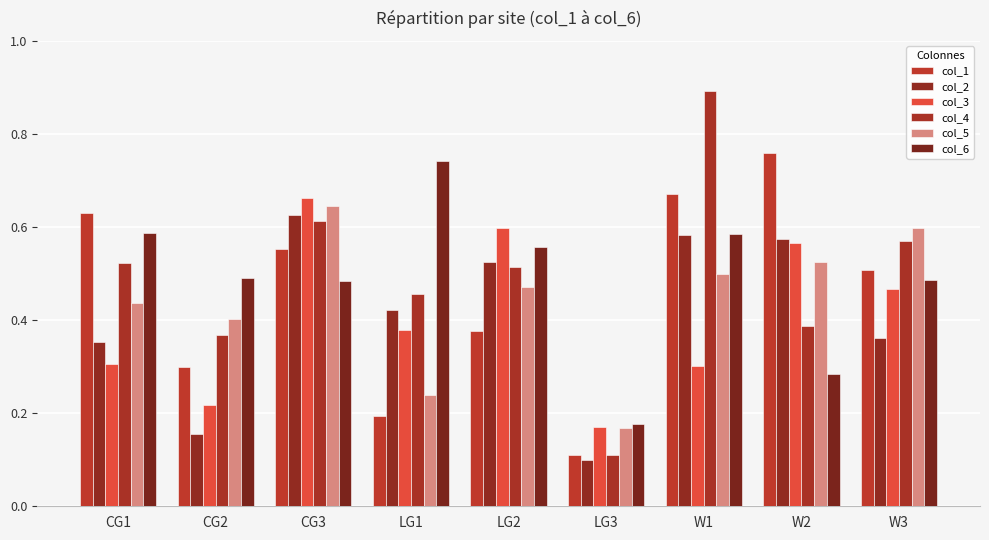

Count the number of data series in this chart.

6